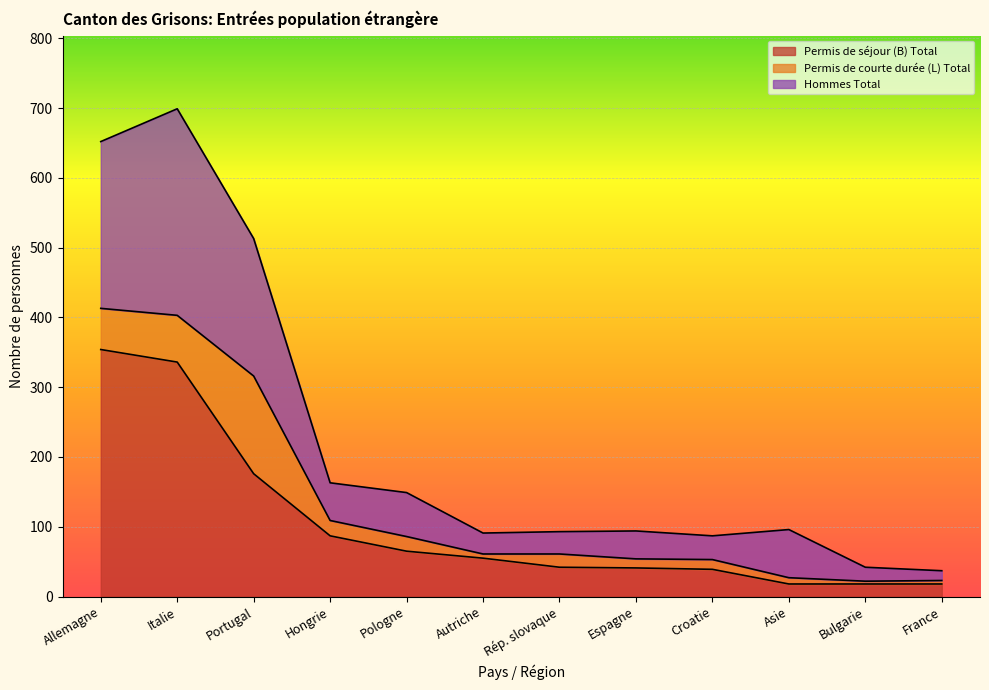

The value of Permis de séjour (B) Total at Rép. slovaque is 70. True or false?

False